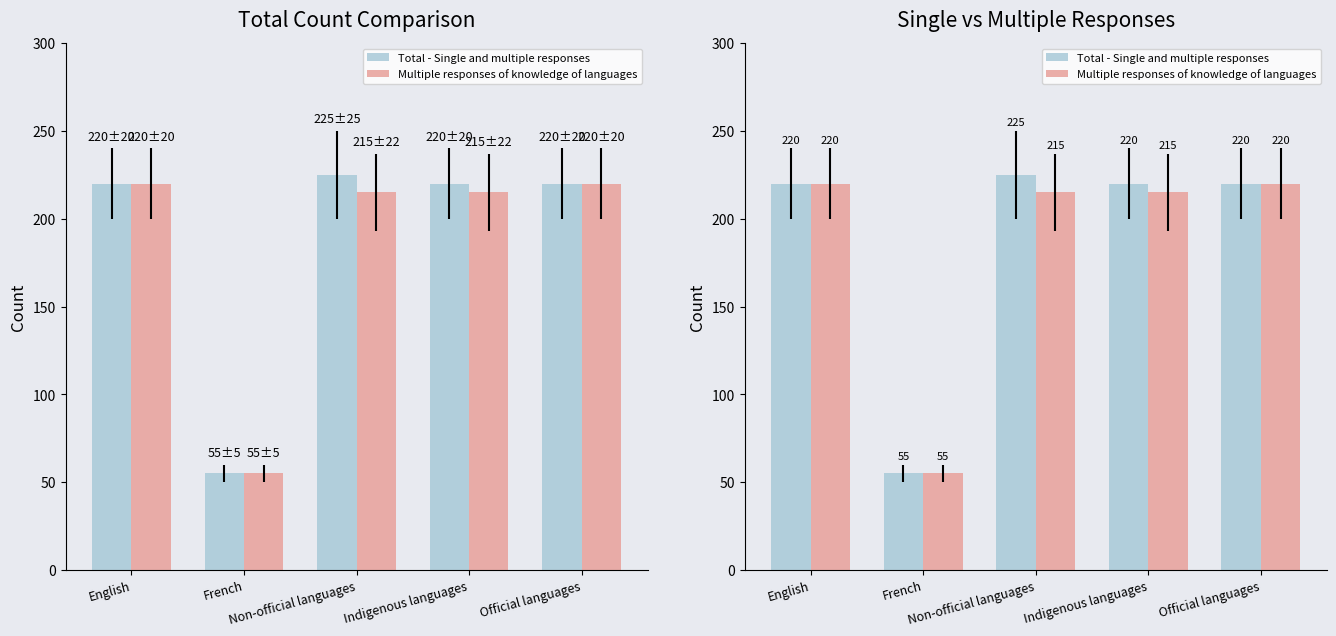

Between French and Indigenous languages, which series saw the biggest shift?

Total - Single and multiple responses